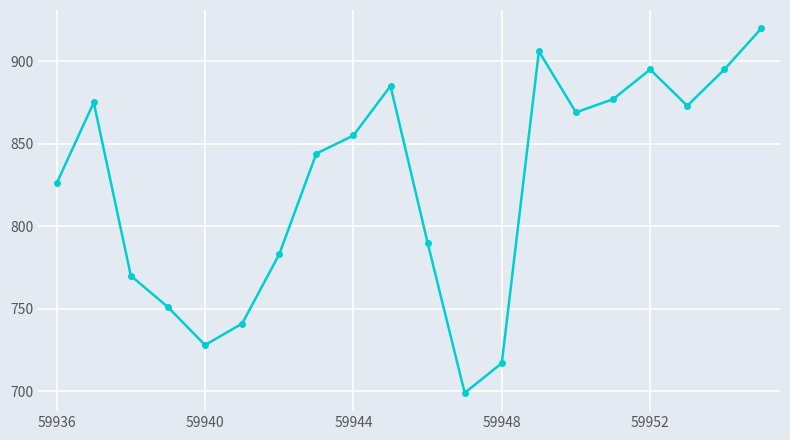

True or false: the data has more than 2 interior local peaks.

True